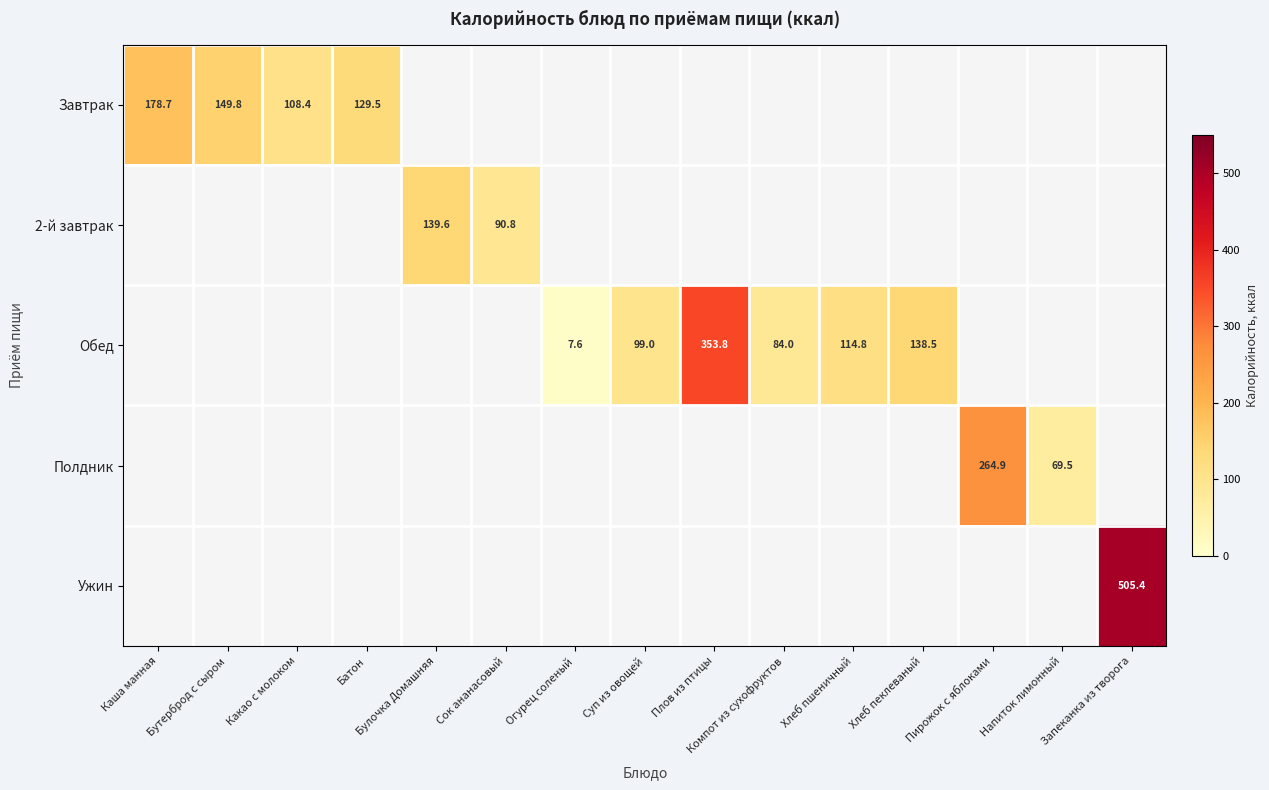

The 2-й завтрак series shows 90.8 at Сок ананасовый. True or false?

True